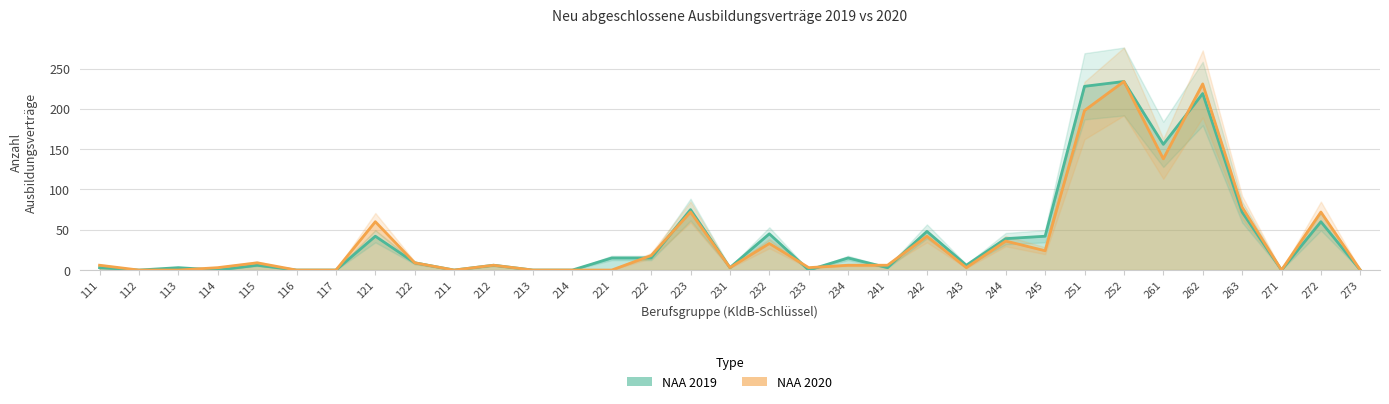

Between 244 and 115, which is larger?

244